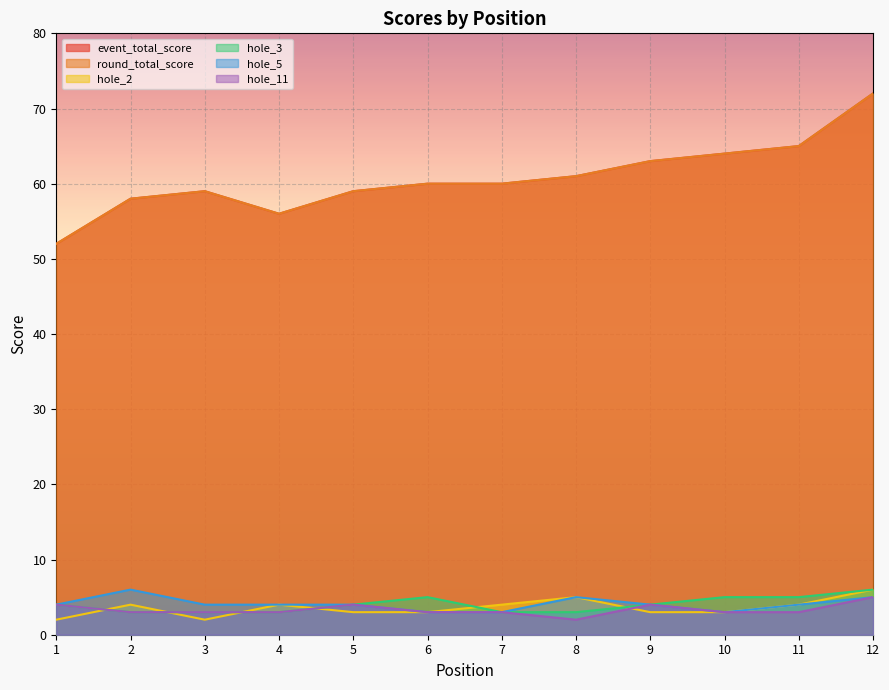

Reading left to right, what are all the values shown in this chart?

event_total_score: 52	58	59	56	59	60	60	61	63	64	65	72
round_total_score: 52	58	59	56	59	60	60	61	63	64	65	72
hole_2: 2	4	2	4	3	3	4	5	3	3	4	6
hole_3: 4	3	3	3	4	5	3	3	4	5	5	6
hole_5: 4	6	4	4	4	3	3	5	4	3	4	5
hole_11: 4	3	3	3	4	3	3	2	4	3	3	5